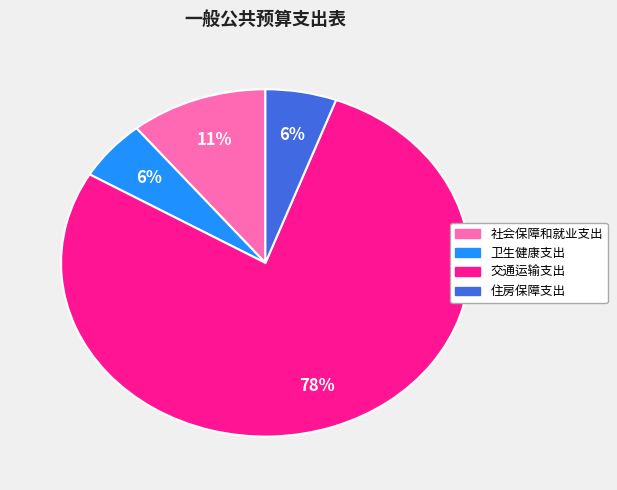

What percentage is the 社会保障和就业支出 slice, to the nearest percent?

11%